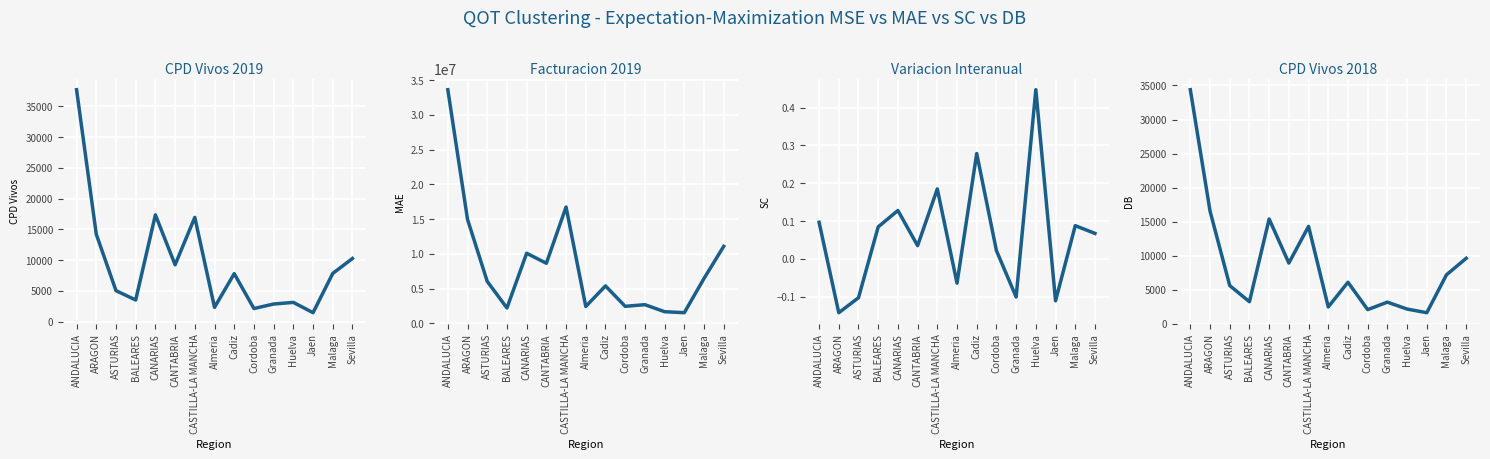

Which series has the largest range (max minus min)?

Facturacion 2019